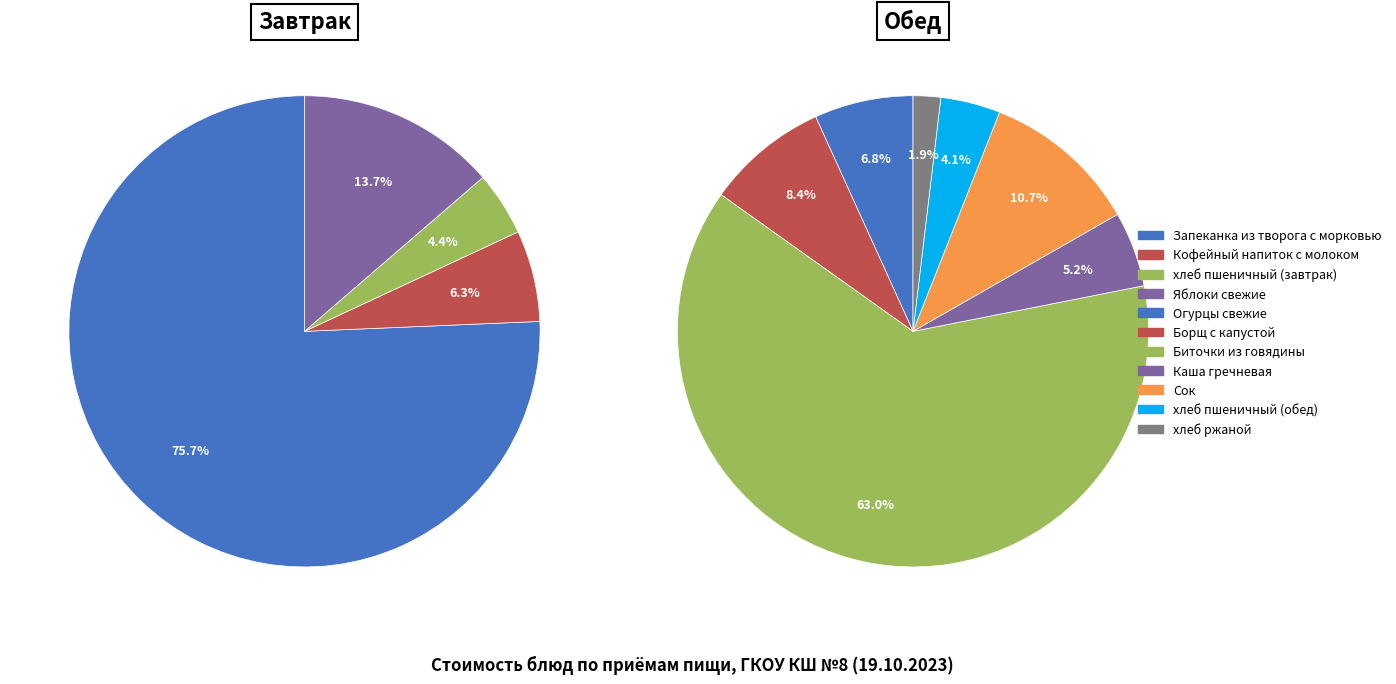

How many slices are in this pie chart?

4